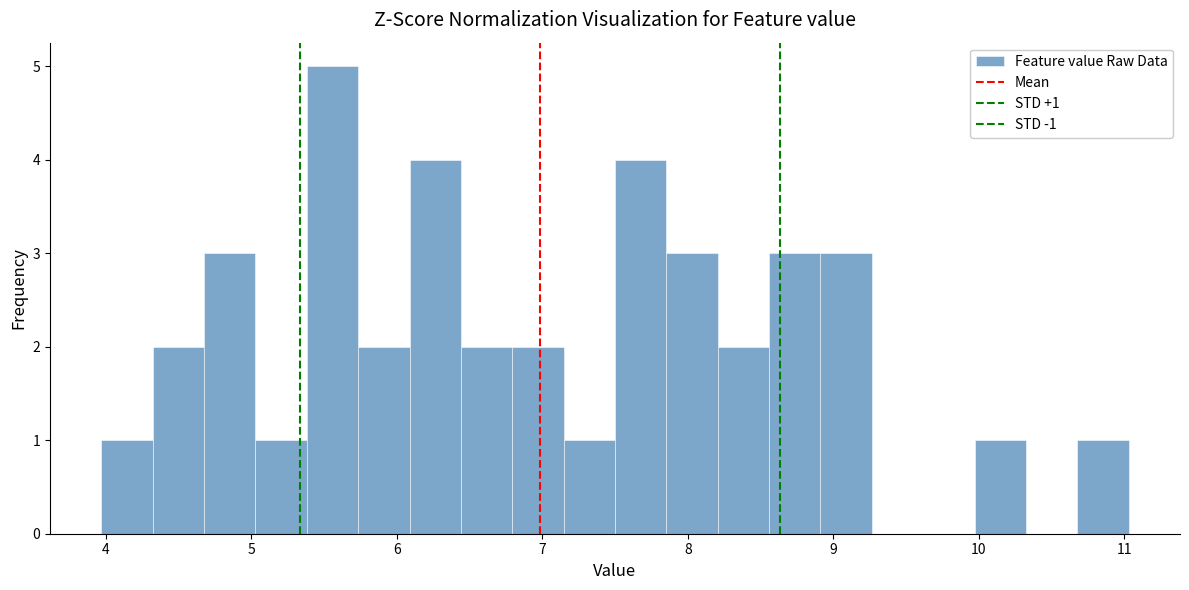

Read against the x-axis, roughly where is the centre of the tallest bar?

5.6